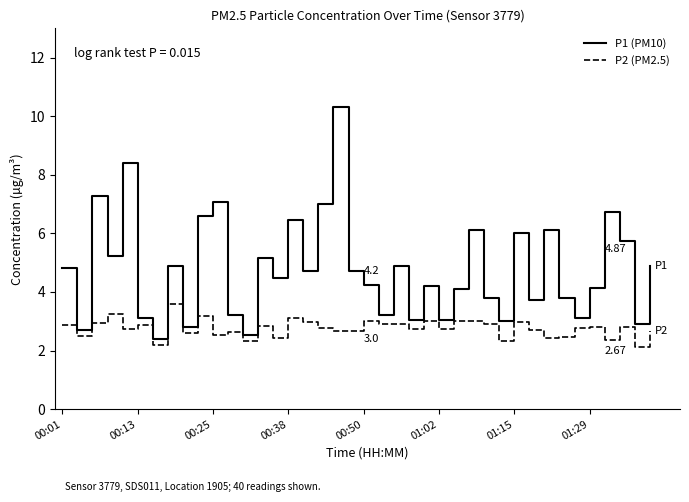

List the series in order of their peak value, highest first.

P1 (PM10), P2 (PM2.5)